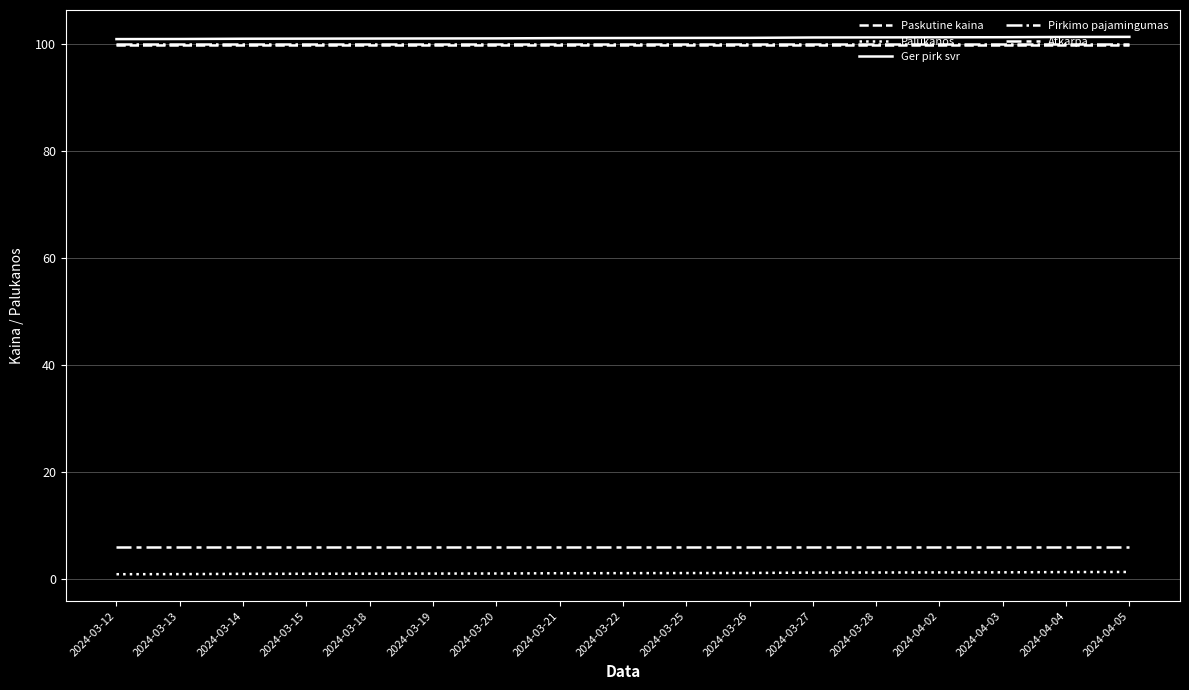

At which category does the chart reach its peak across all series?

2024-04-05